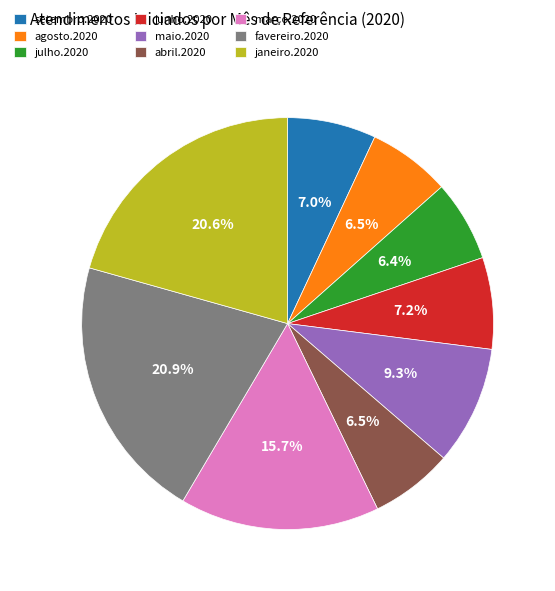

Is there any slice that represents more than half of the pie?

No